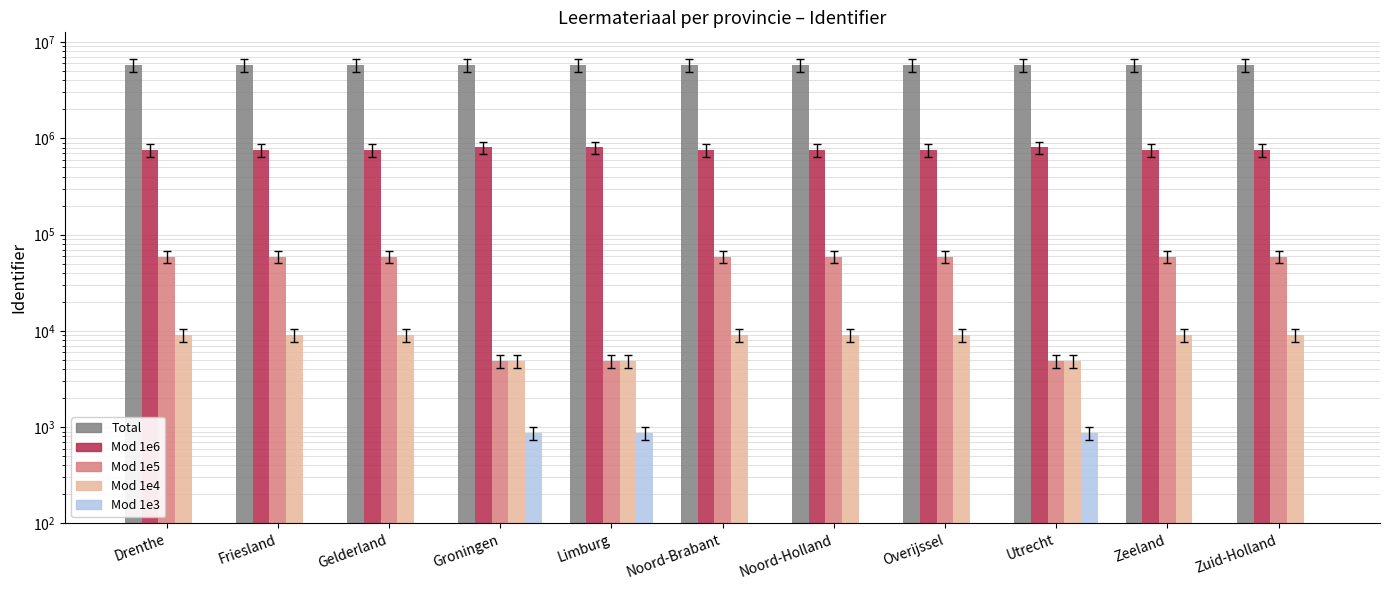

Is the value of Mod 1e5 at Drenthe greater than the value of Mod 1e6 at Utrecht?

No